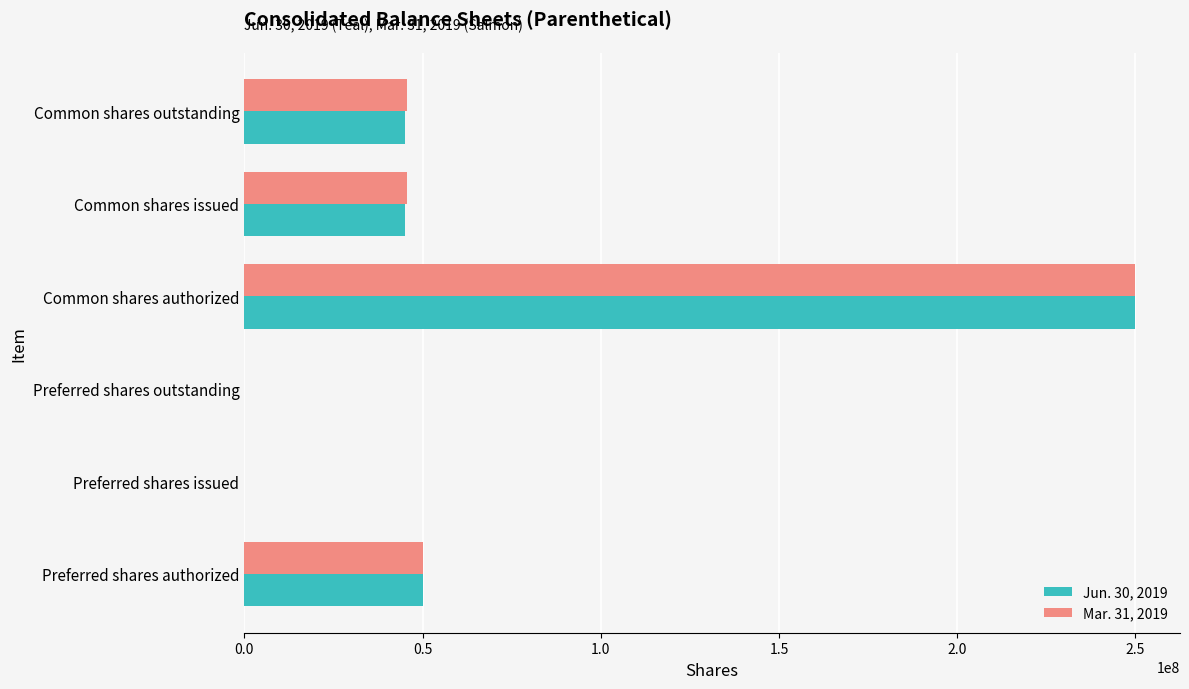

Which category has the highest value in the Mar. 31, 2019 series?

Common shares authorized